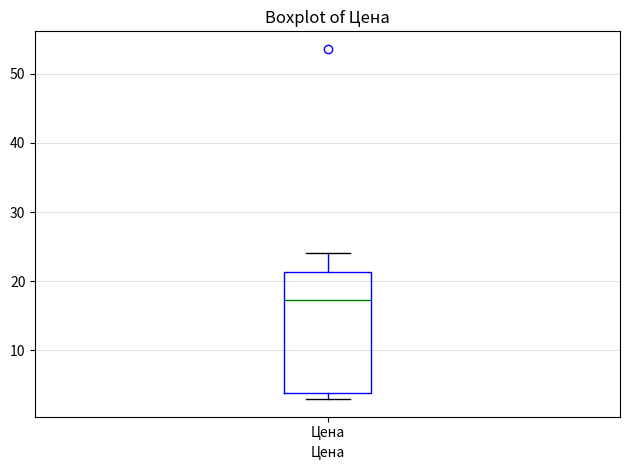

Where does the median line of the box for Цена sit on the y-axis? The values are not printed on the chart, so give them approximately, as read against the axis.

17